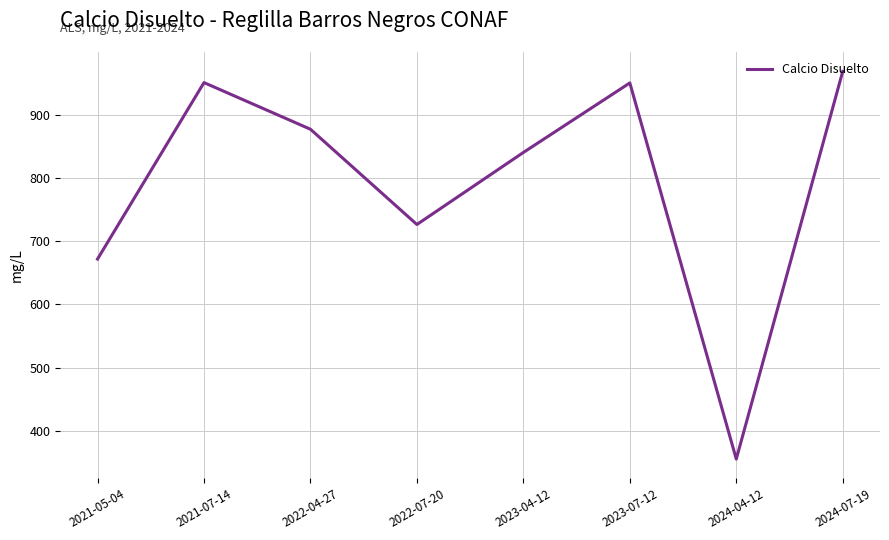

True or false: the data has more than 1 interior local peaks.

True